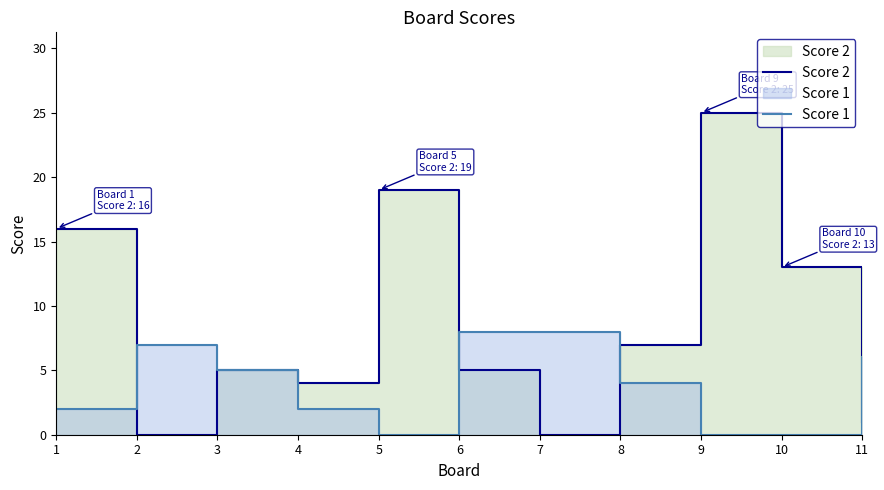

Which has a higher value, 2 or 4?

4